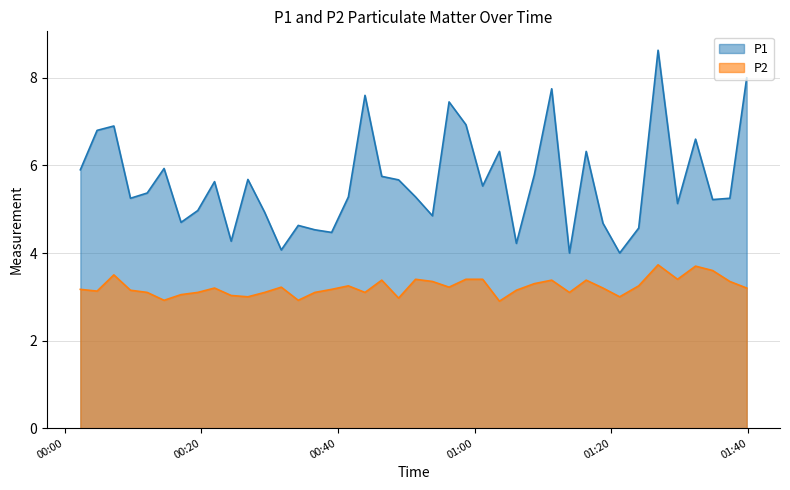

True or false: P1 and P2 cross at least once.

False